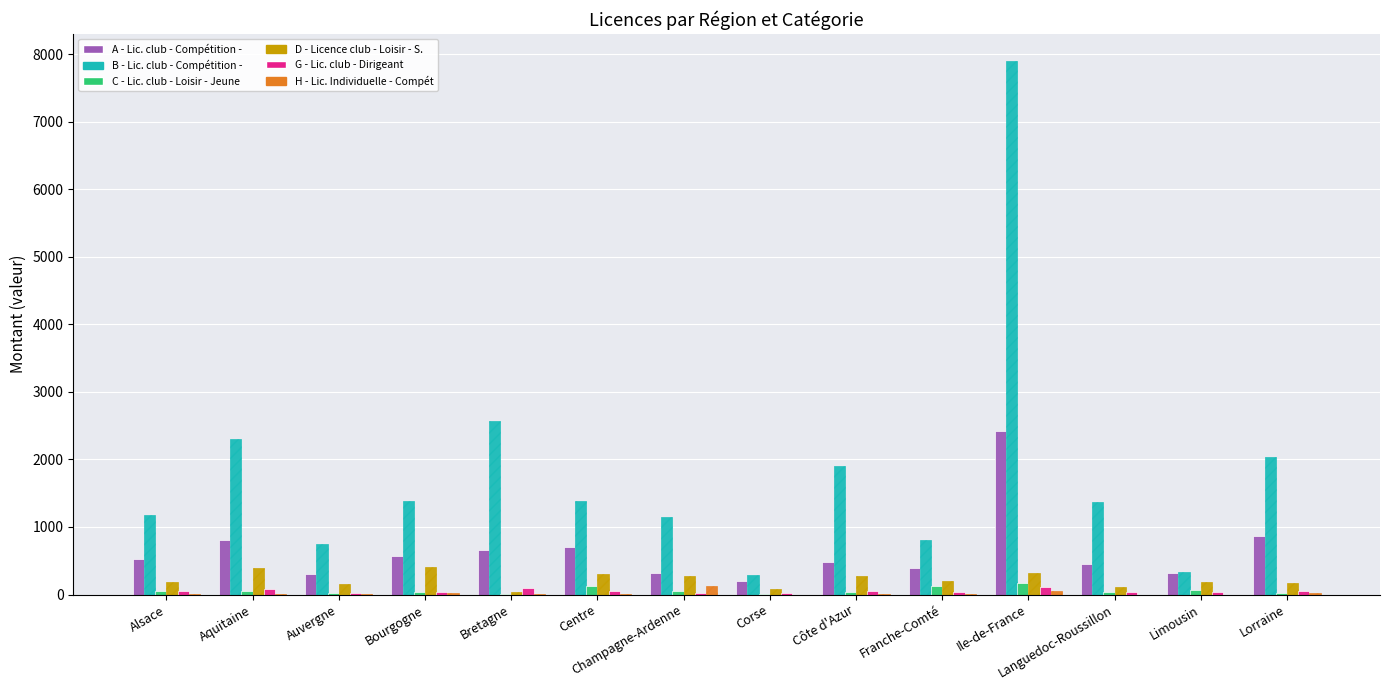

What is the greatest value displayed?

7904.8